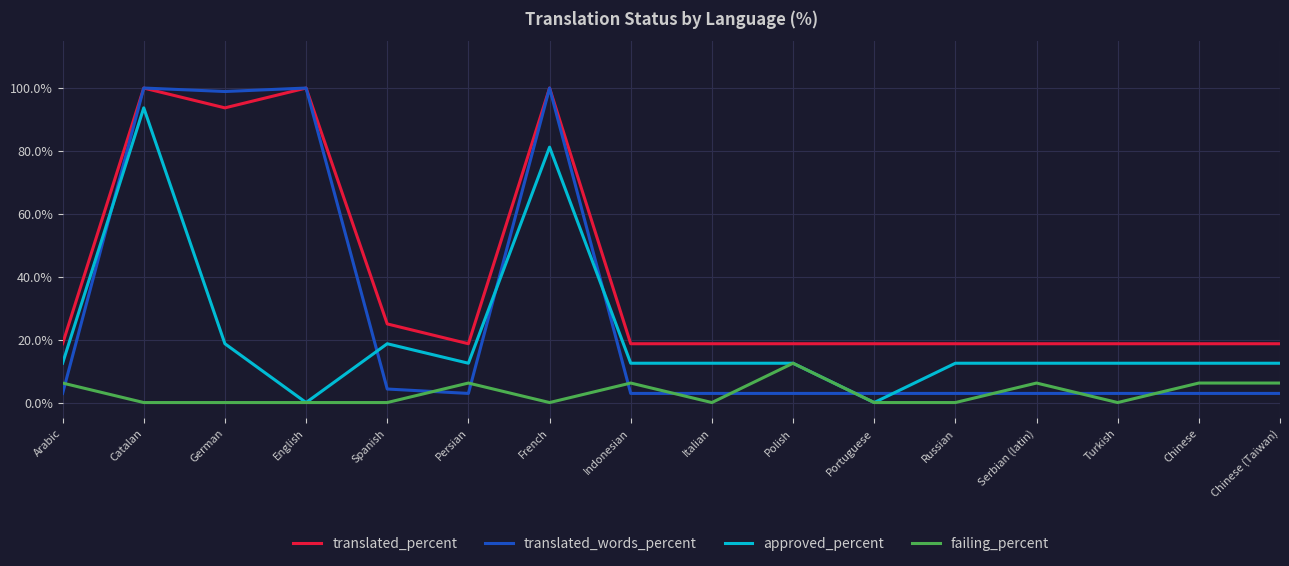

The value of translated_percent at Turkish is 18.7. True or false?

True